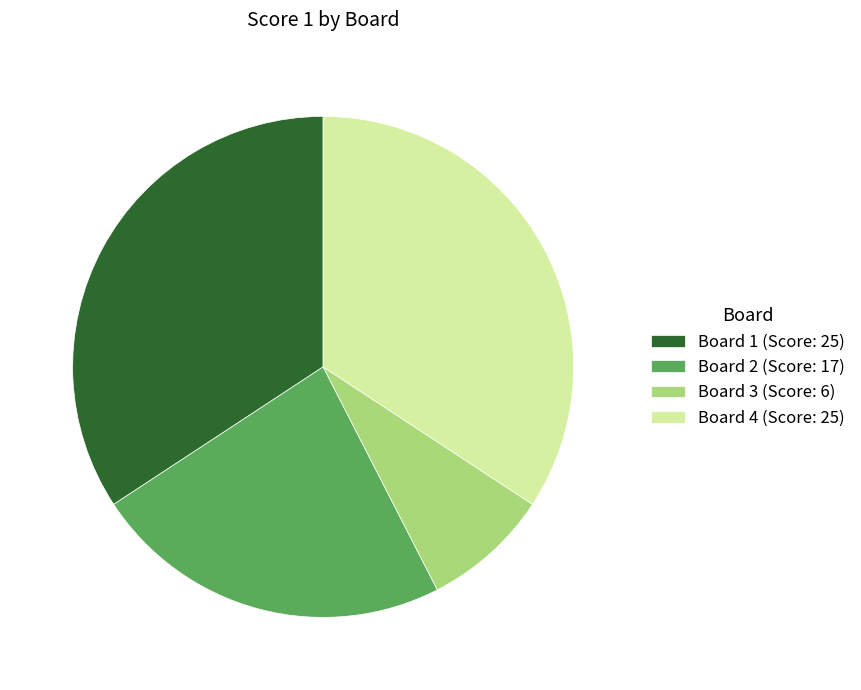

Approximately how many times larger is the value at Board 4 (Score: 25) compared to Board 2 (Score: 17)?

1.5